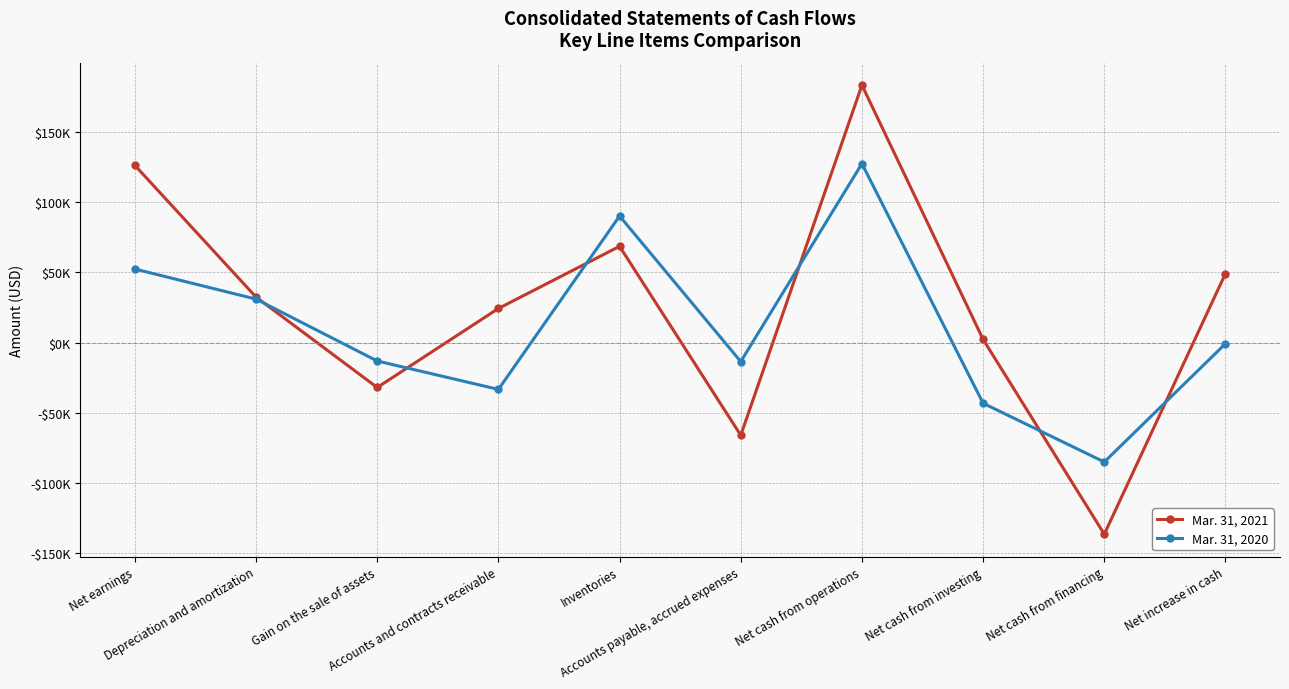

Rank the series by their maximum value, from highest to lowest.

Mar. 31, 2021, Mar. 31, 2020